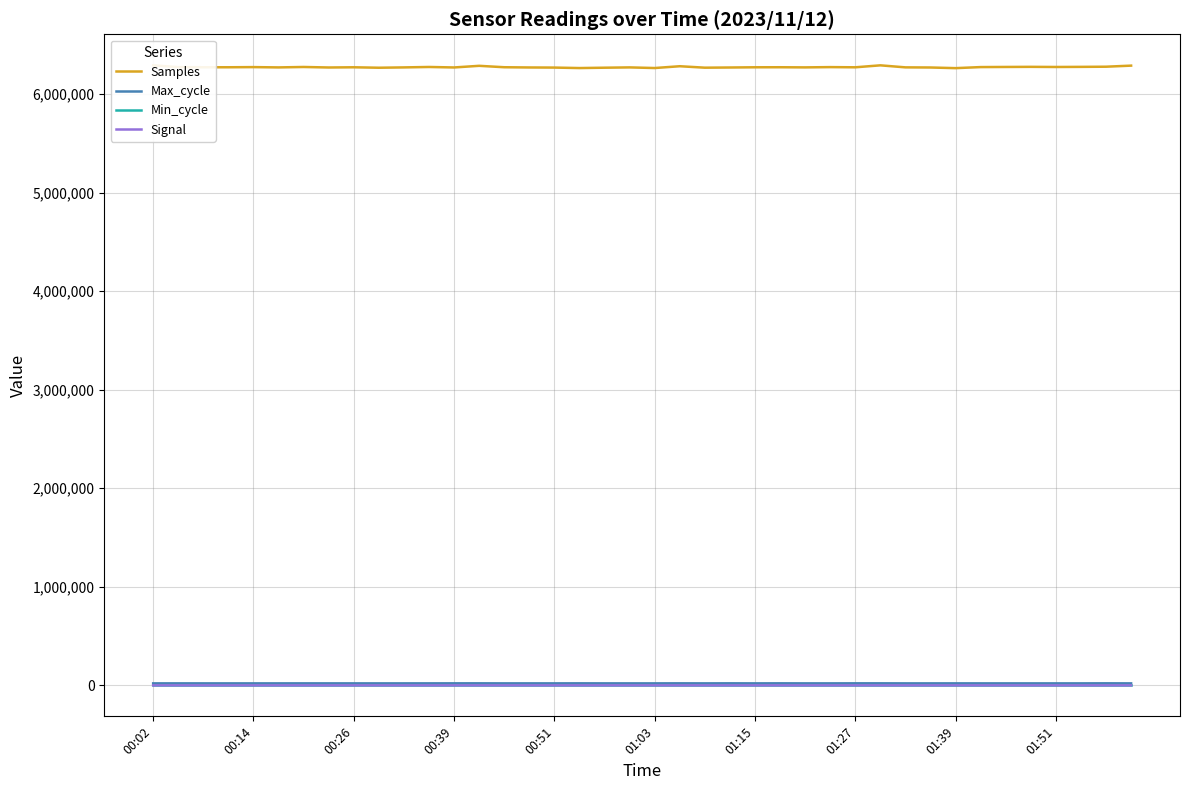

At which category does the chart reach its minimum across all series?

00:39